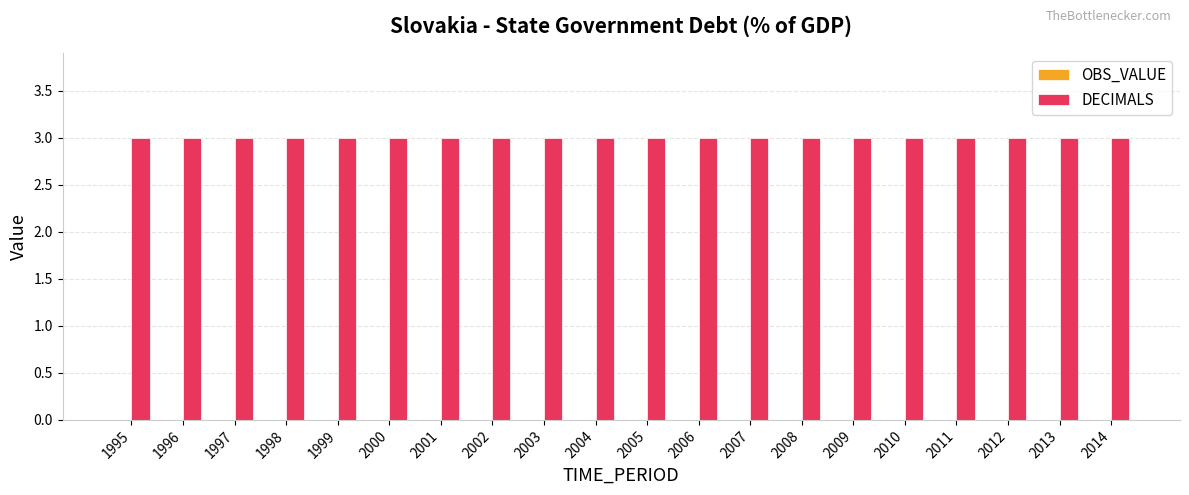

The DECIMALS series shows 2 at 2009. True or false?

False